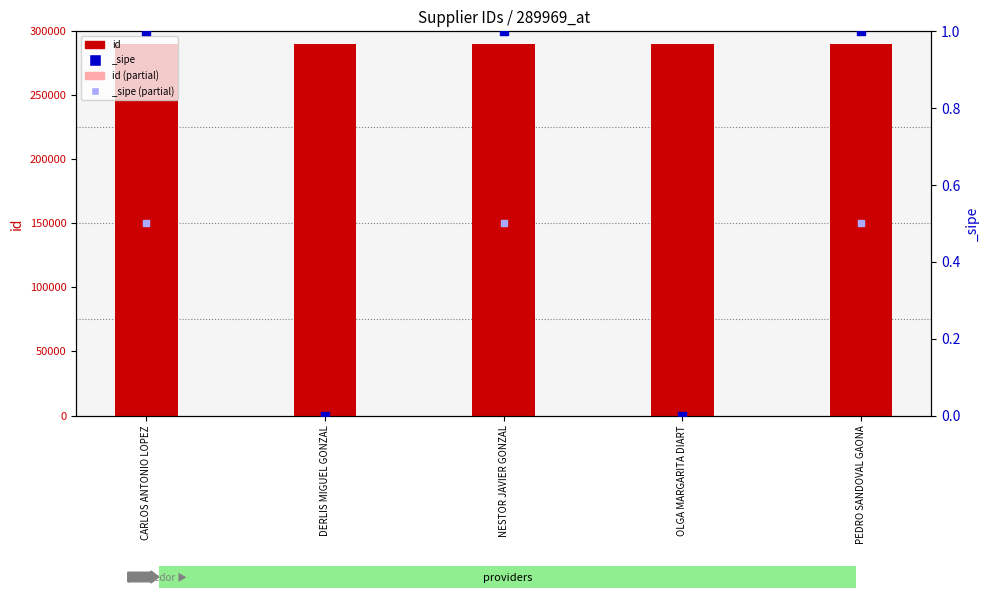

At which category is the sum across all series the highest?

DERLIS MIGUEL GONZAL